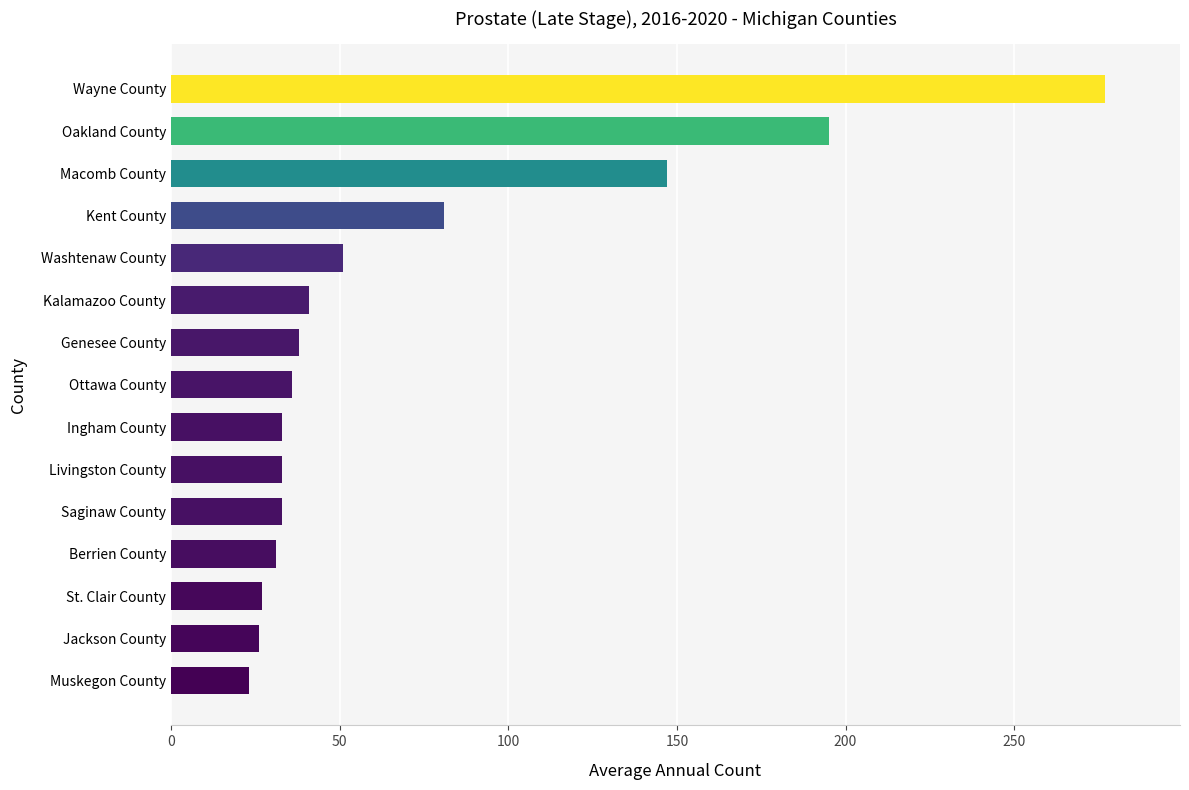

The chart shows a value of 86 at Washtenaw County. True or false?

False